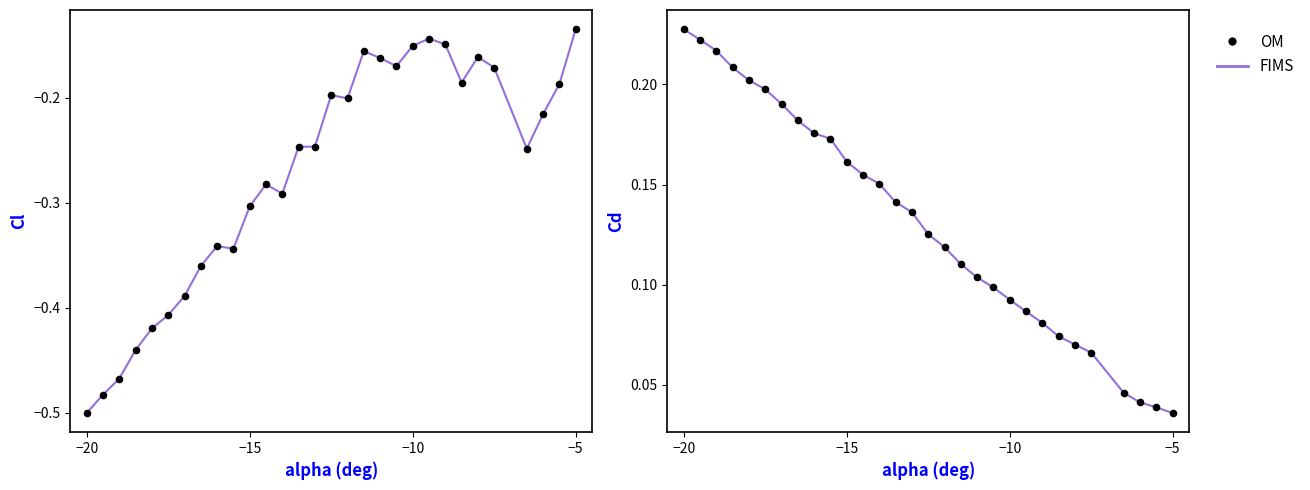

Is the value of FIMS at 29 greater than the value of OM at 14?

No